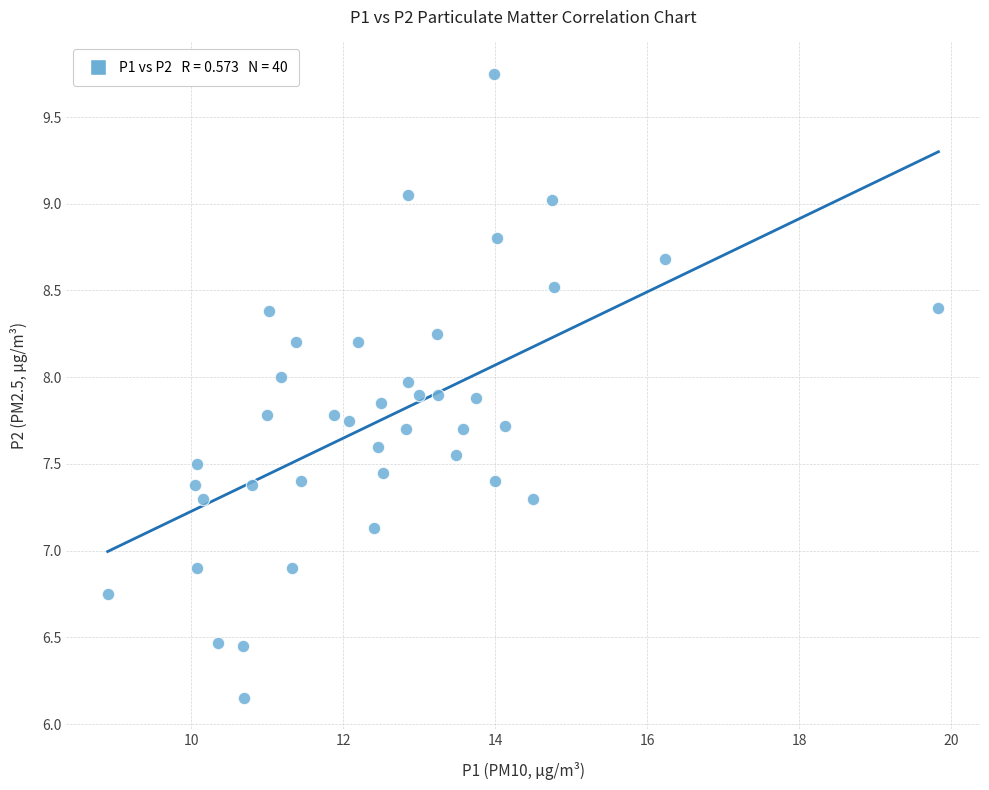

What is the range of X values (max minus min)?

10.9